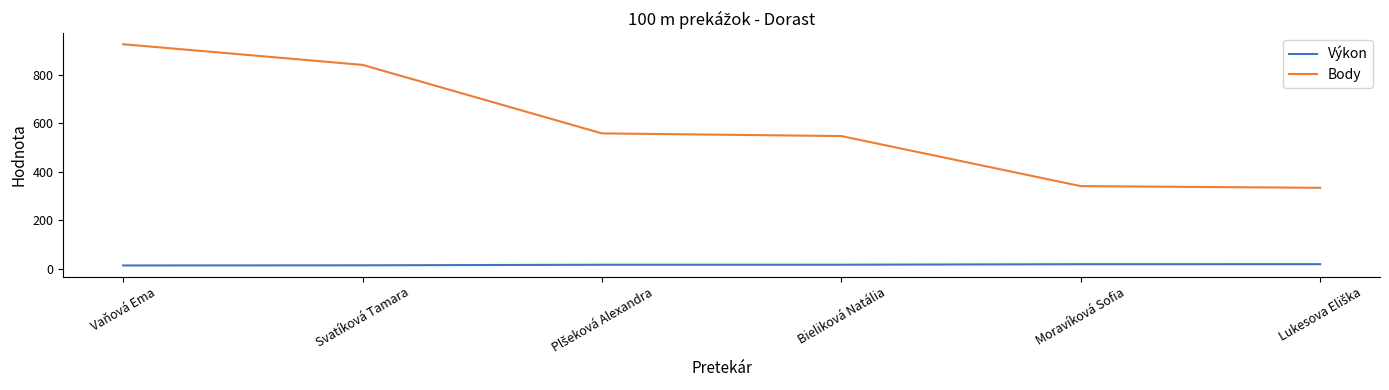

True or false: Výkon and Body intersect in this chart.

False